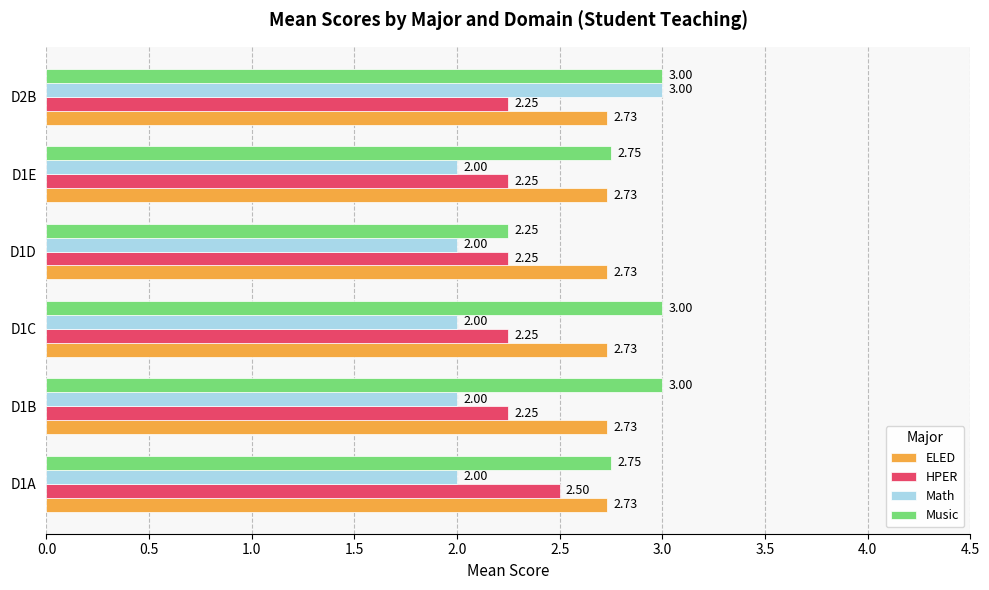

Count the number of data series in this chart.

4